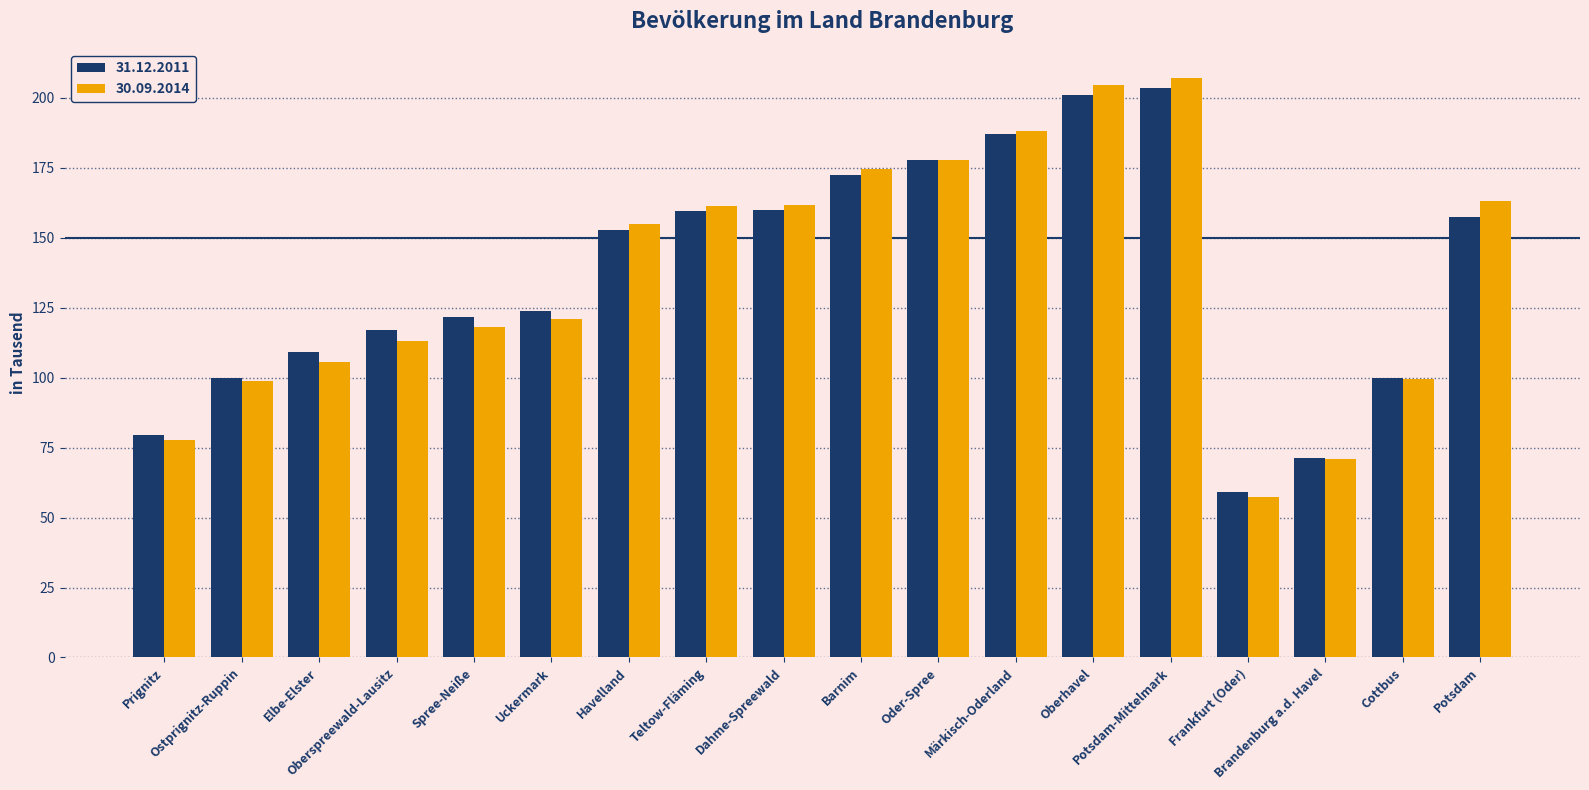

What is the sum of all 31.12.2011 values?

2453.2